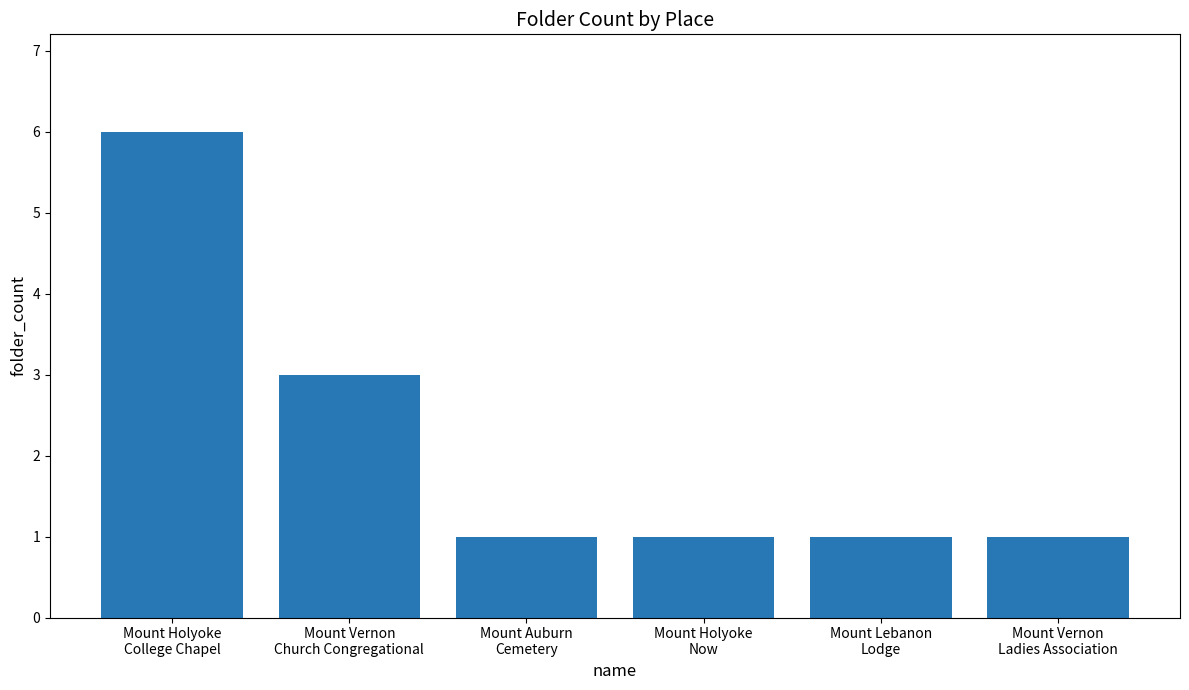

What is the sum of all values?

13